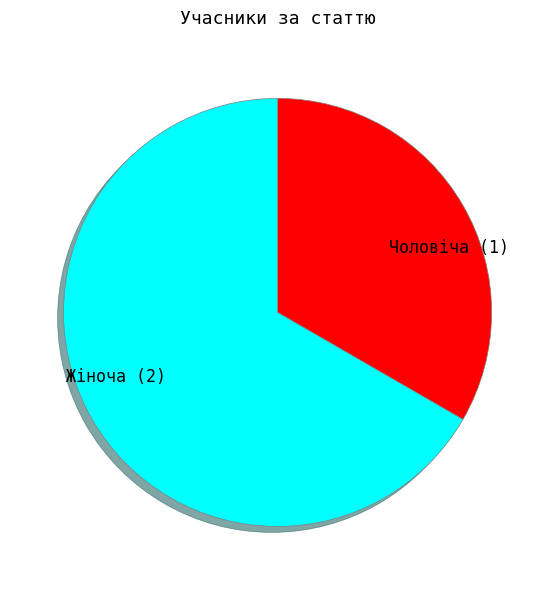

Which slice represents more than half of the pie?

Жіноча